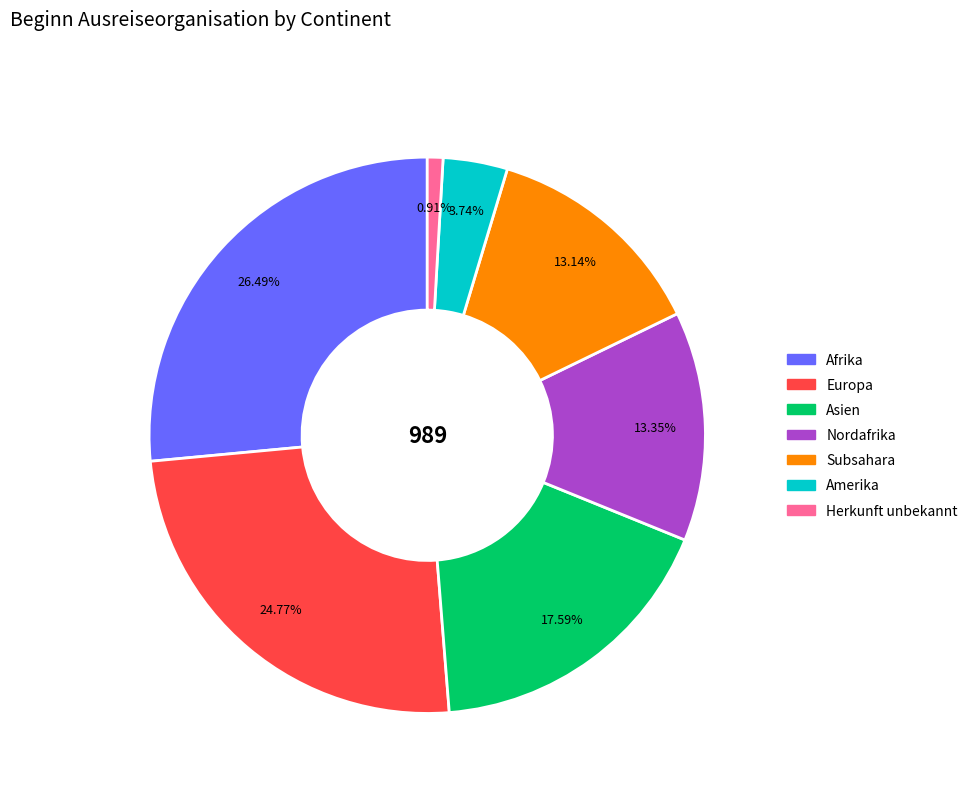

To the nearest percent, what is the difference between the Herkunft unbekannt and Afrika slice percentages?

26%